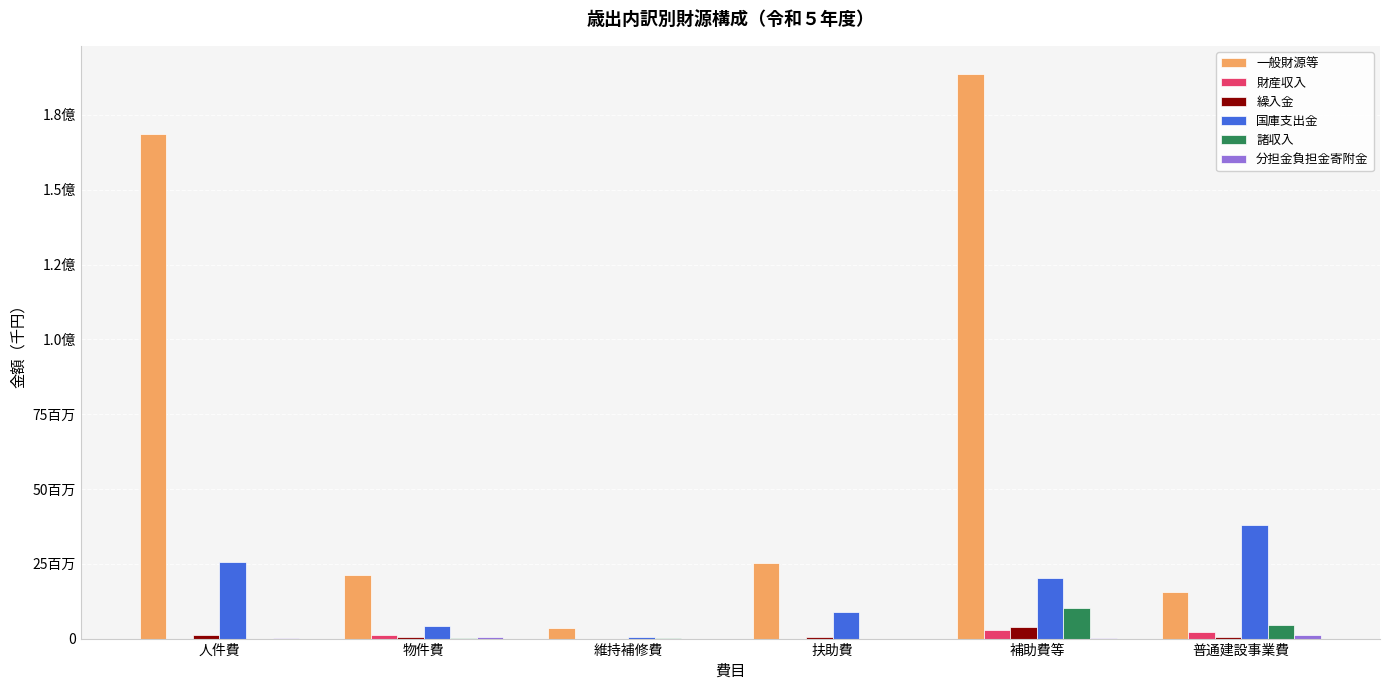

What is the sum of the 諸収入 values at 扶助費 and 物件費?

220162